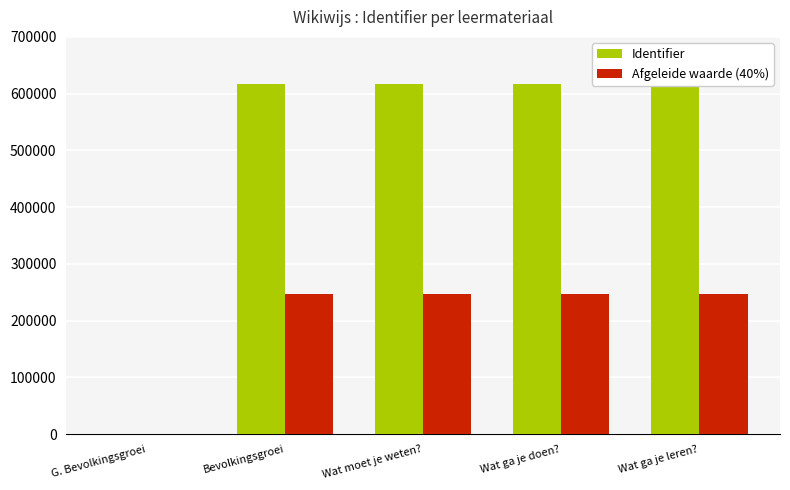

Which series has the widest spread of values?

Identifier